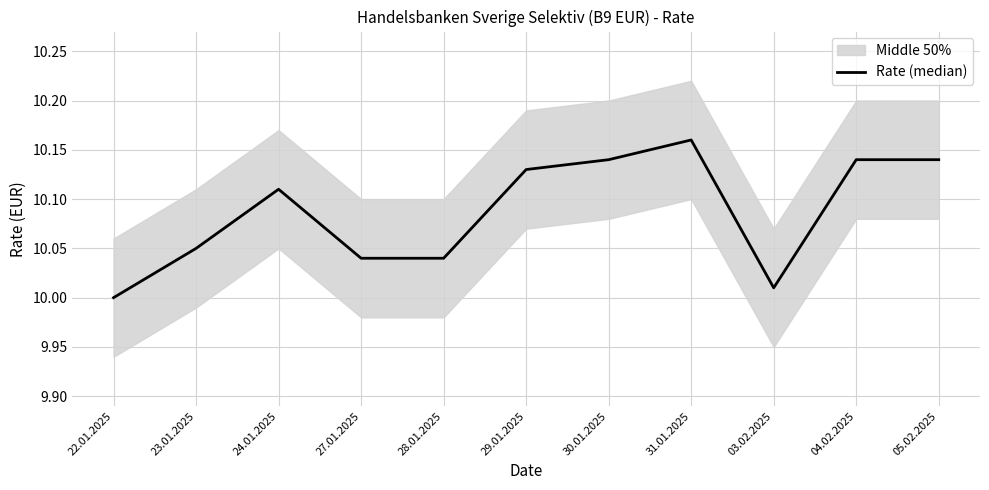

List the labels in order of value, smallest first.

22.01.2025, 03.02.2025, 27.01.2025, 28.01.2025, 23.01.2025, 24.01.2025, 29.01.2025, 30.01.2025, 04.02.2025, 05.02.2025, 31.01.2025